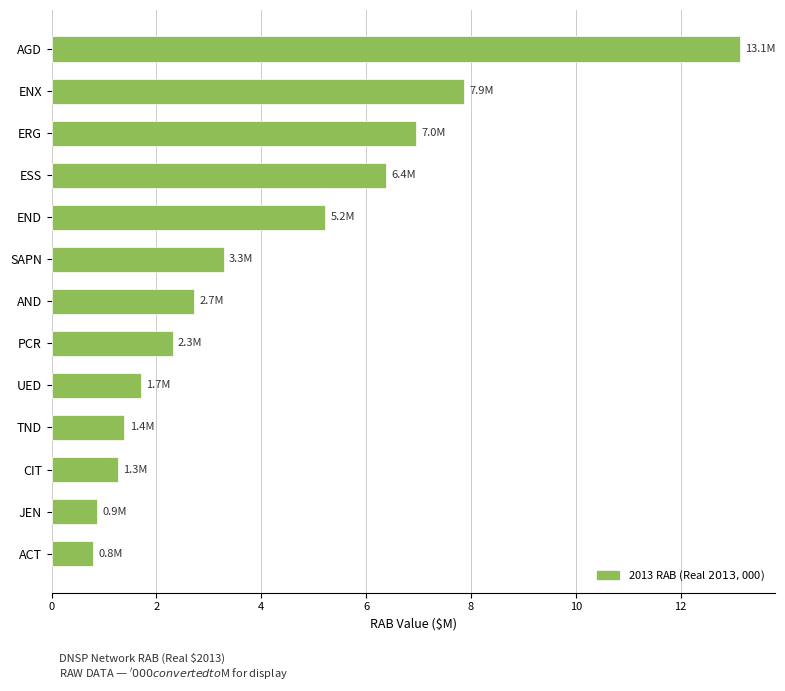

What is the maximum value shown in the chart?

13.1